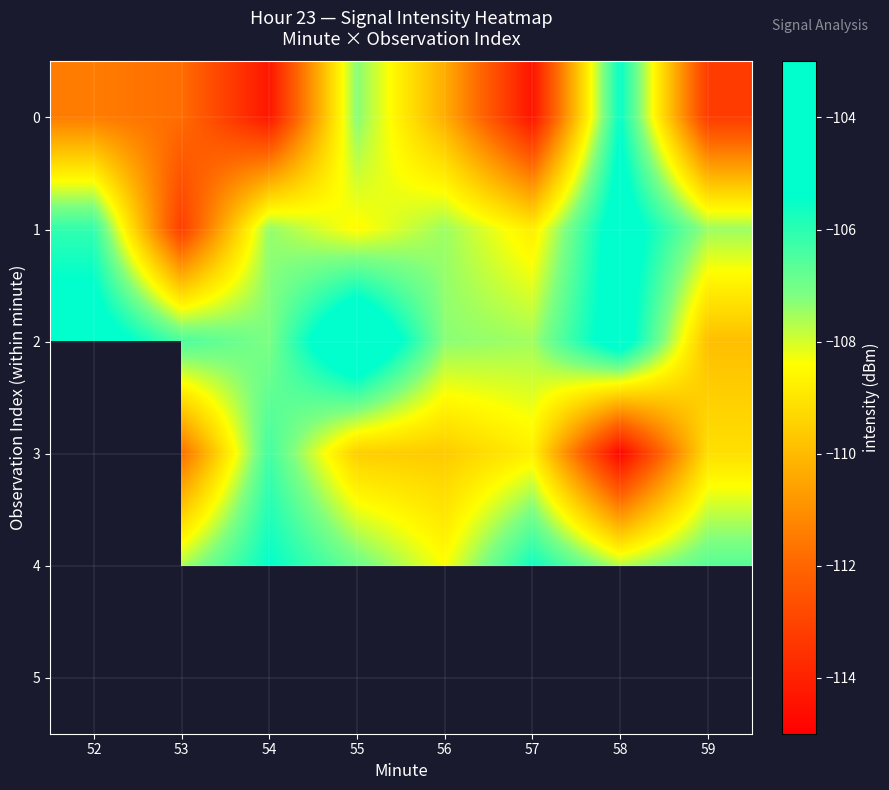

What is the lowest value of the 1 series?

-113.2